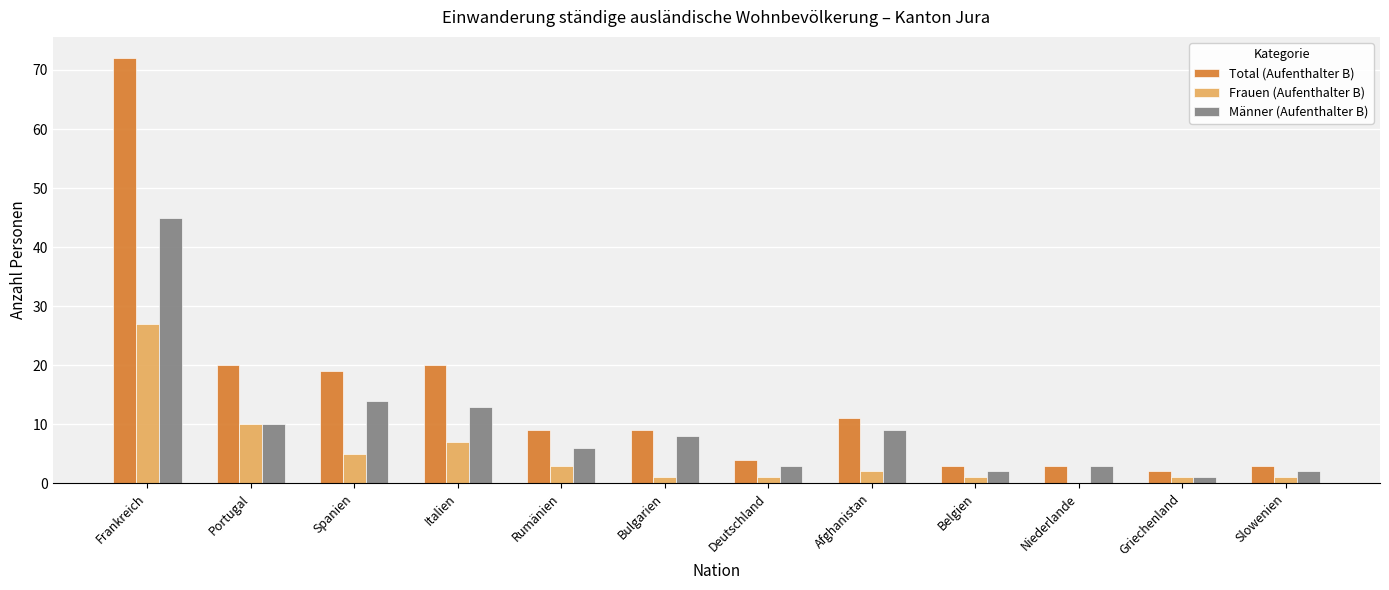

At which category does the chart reach its peak across all series?

Frankreich